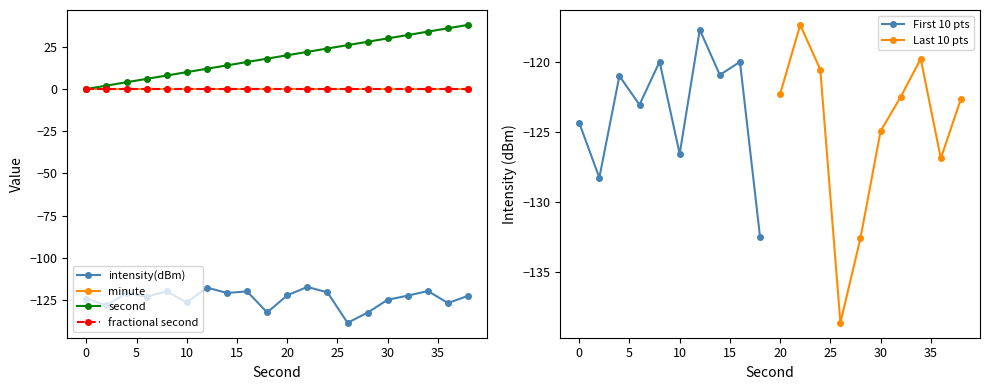

Read the second value at 18.

18.0